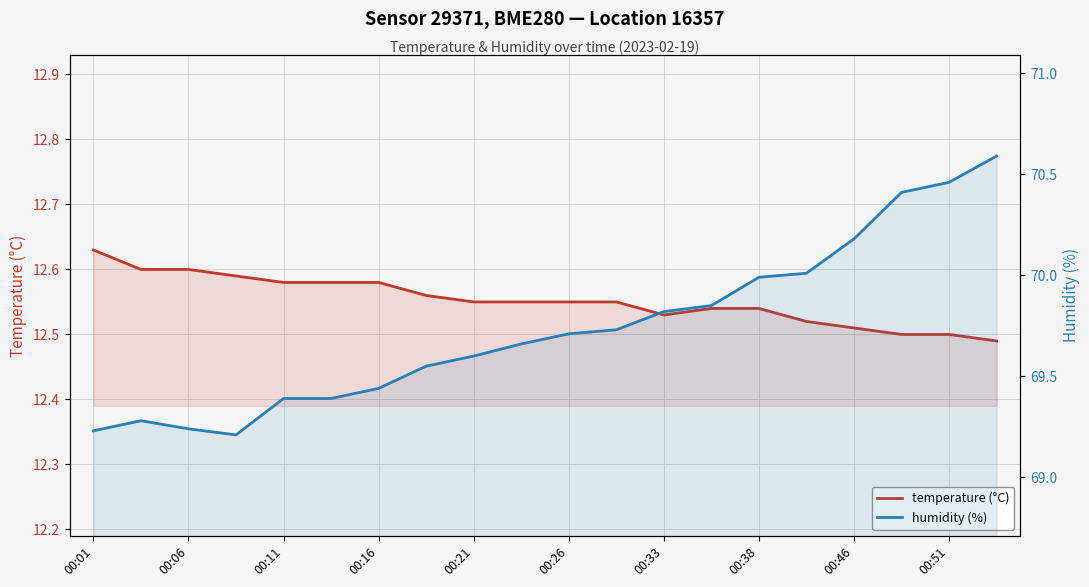

At which category is the sum across all series the highest?

19